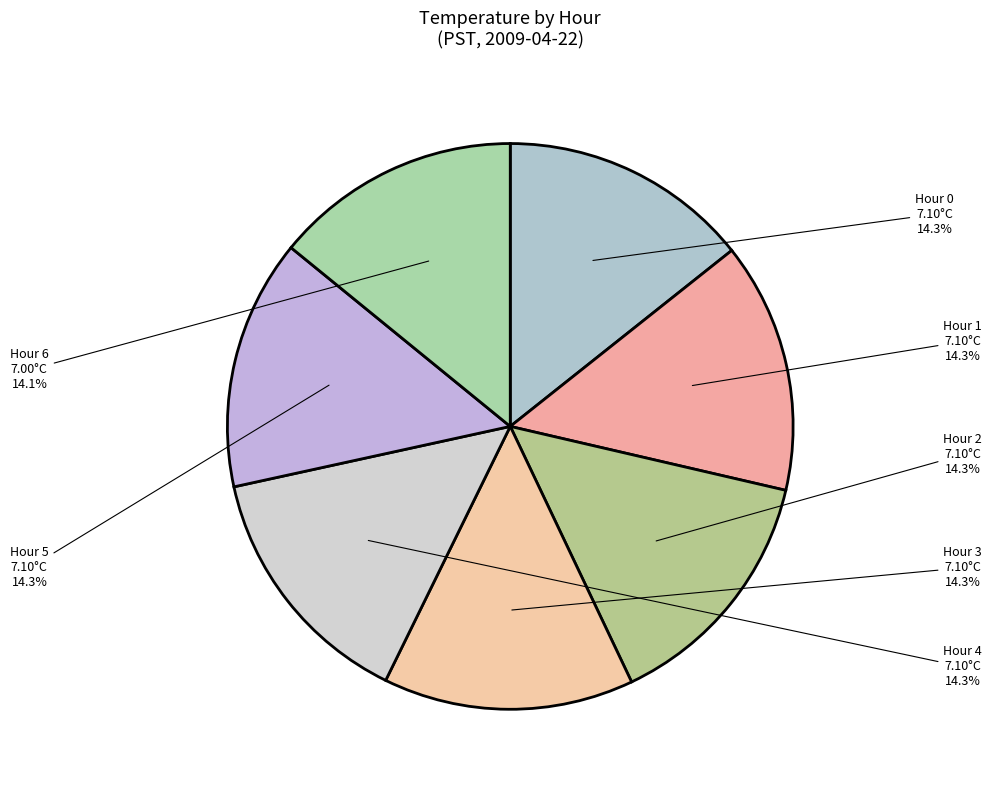

How many segments does this pie chart have?

7